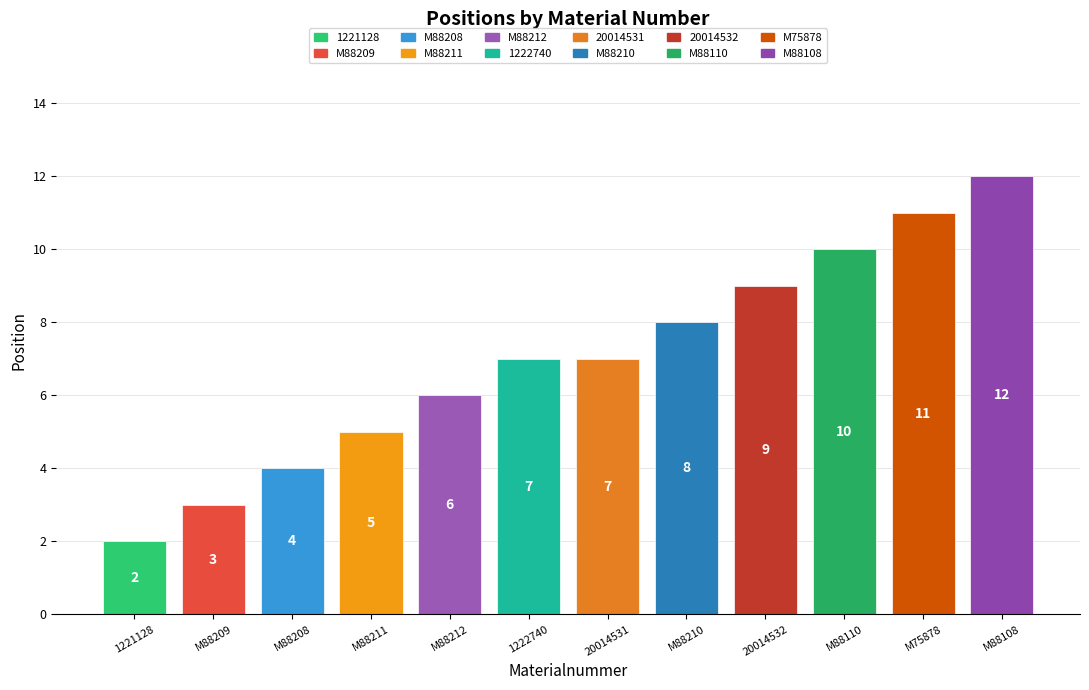

What value does the data have at M88108?

12